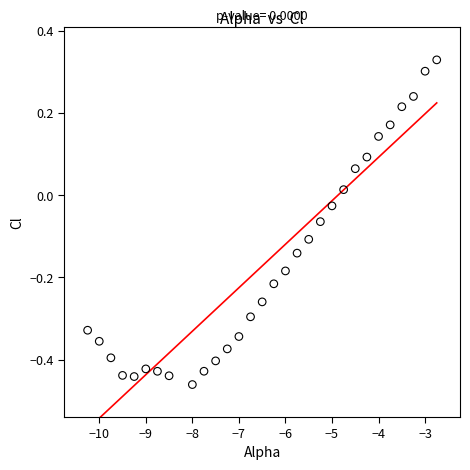

What is the range of X values (max minus min)?

7.5